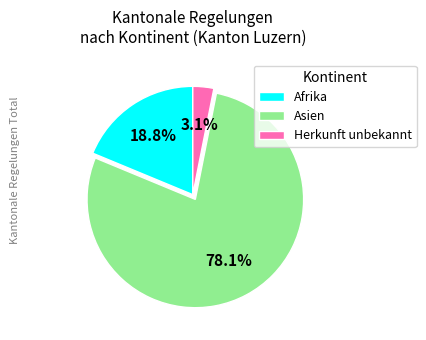

To the nearest percent, what is the average slice percentage?

33%